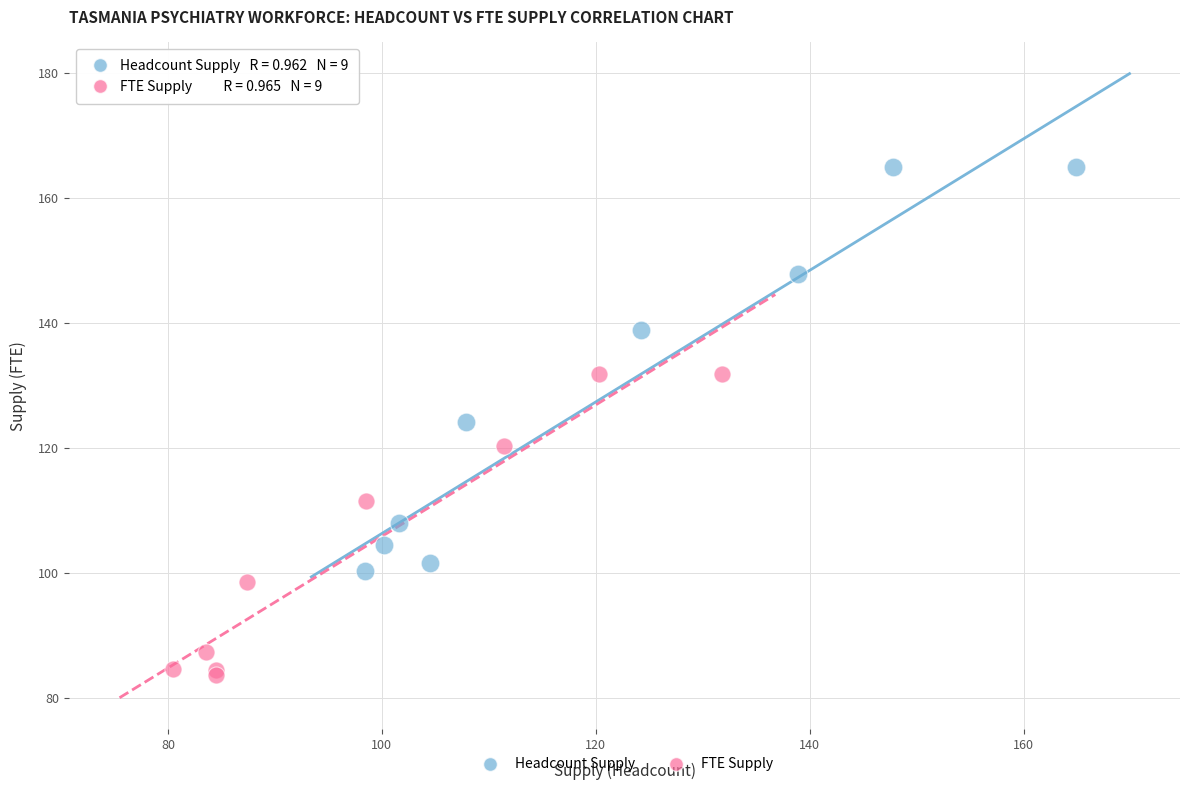

Which series reaches the minimum Y coordinate?

FTE Supply